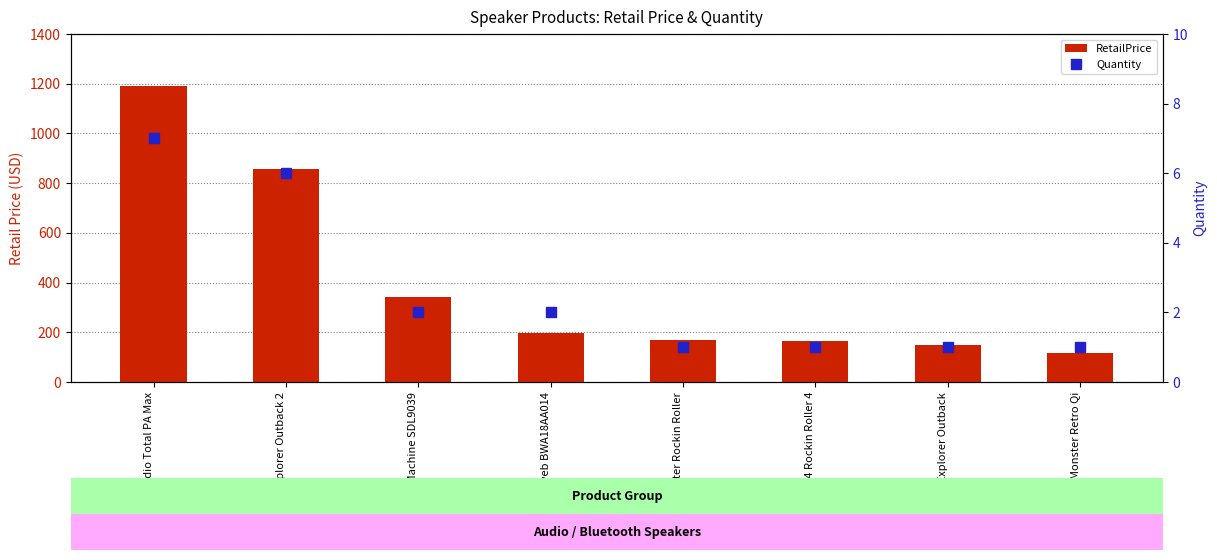

Is it true that RetailPrice equals 169.9 at Monster Rockin Roller?

True